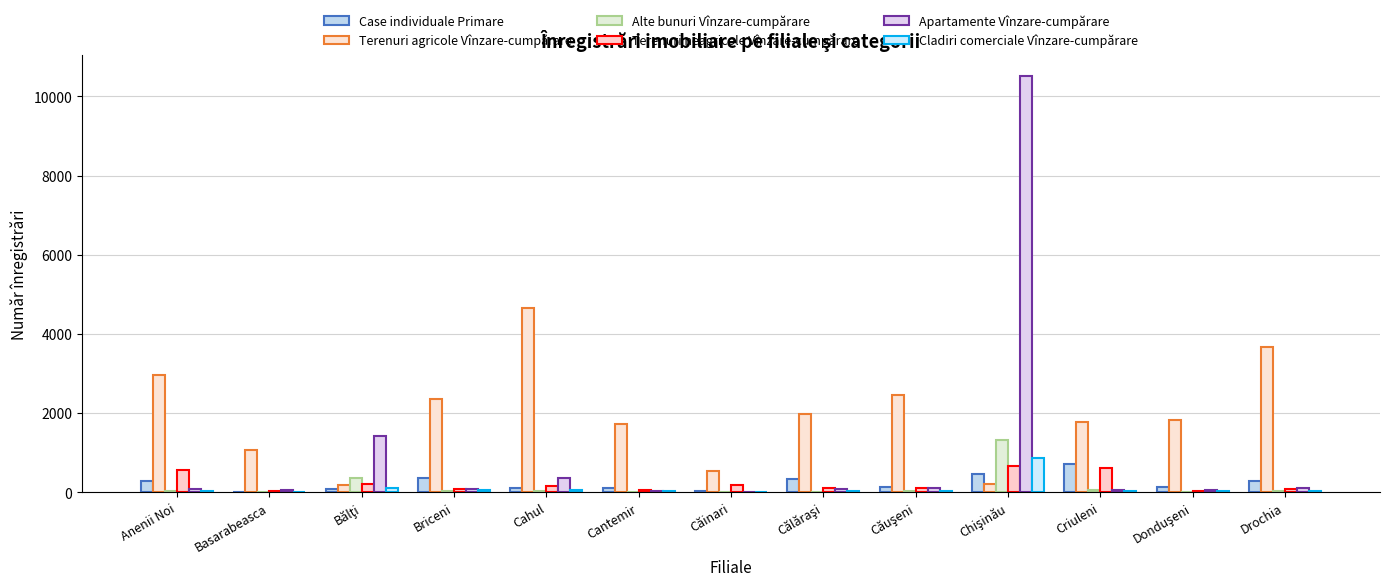

What are all the series names shown in the legend?

Case individuale Primare, Terenuri agricole Vînzare-cumpărare, Alte bunuri Vînzare-cumpărare, Terenuri neagricole Vînzare-cumpărare, Apartamente Vînzare-cumpărare, Cladiri comerciale Vînzare-cumpărare